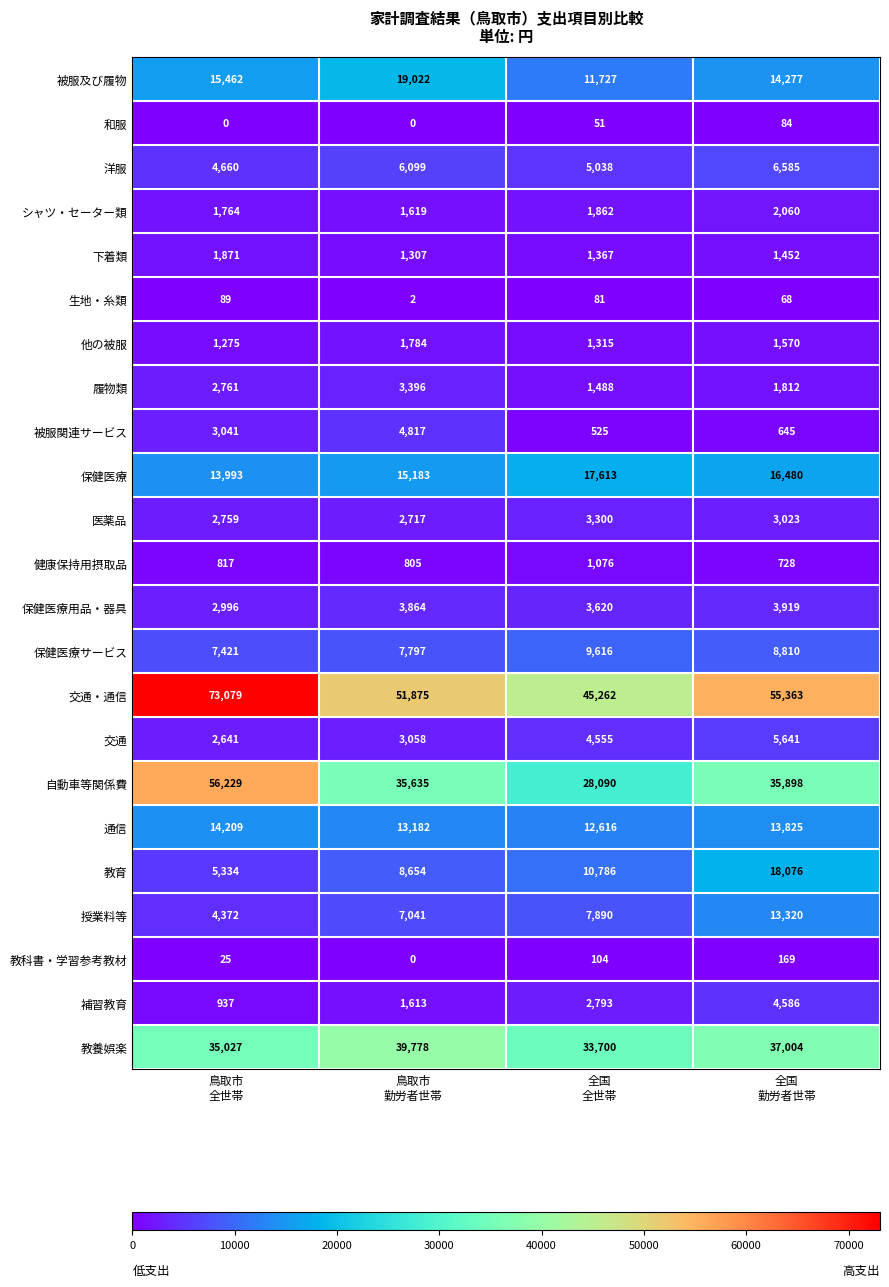

Which series has the widest spread of values?

自動車等関係費